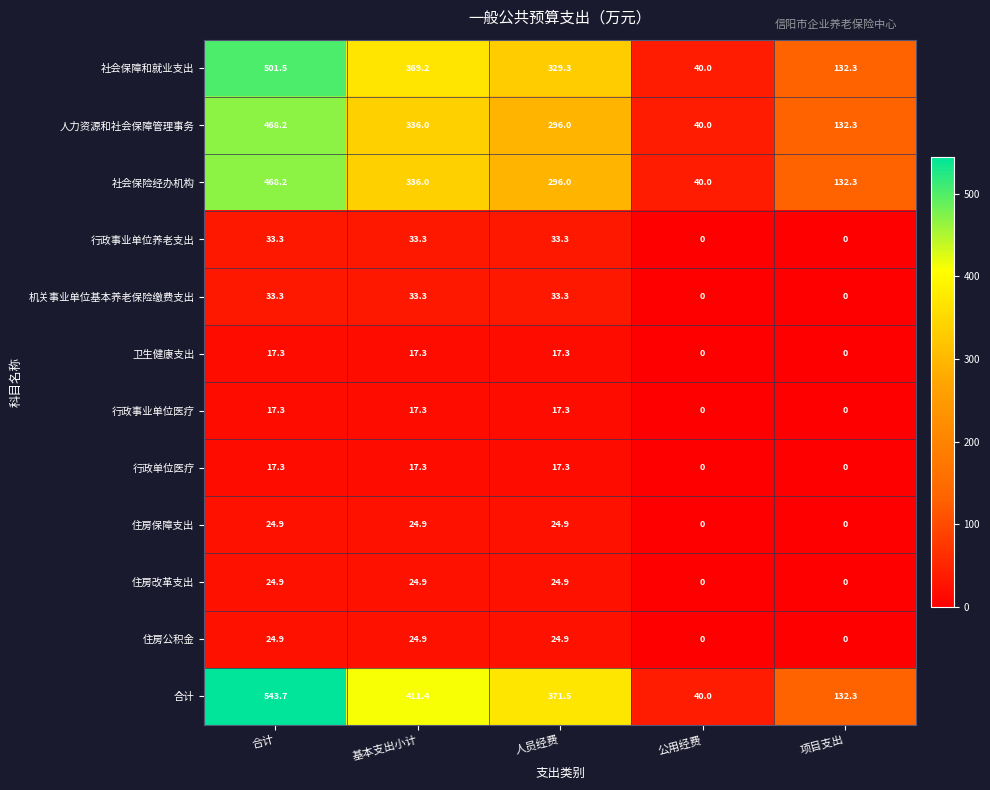

What is the spread (max minus min) of values at 项目支出?

132.3